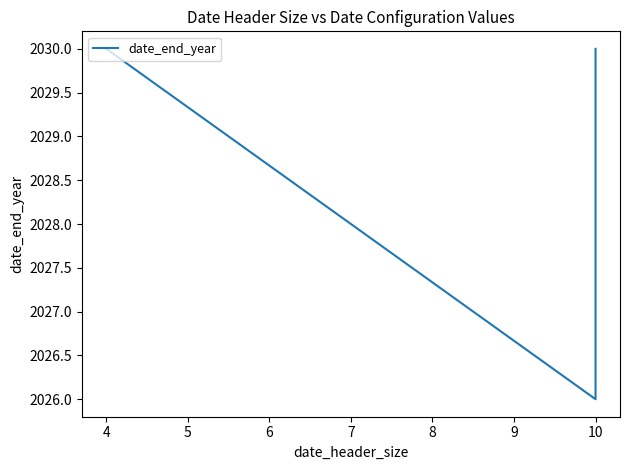

Is this an area chart (filled region under the line)?

No